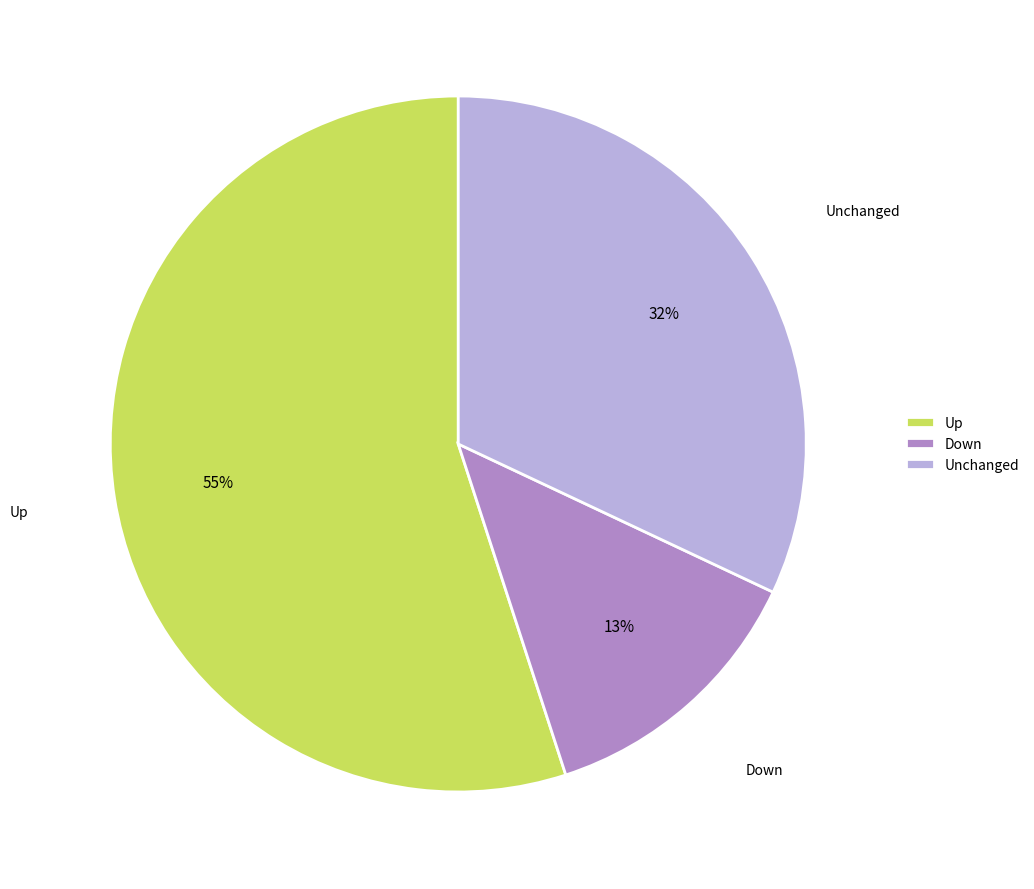

How many slices are in this pie chart?

3